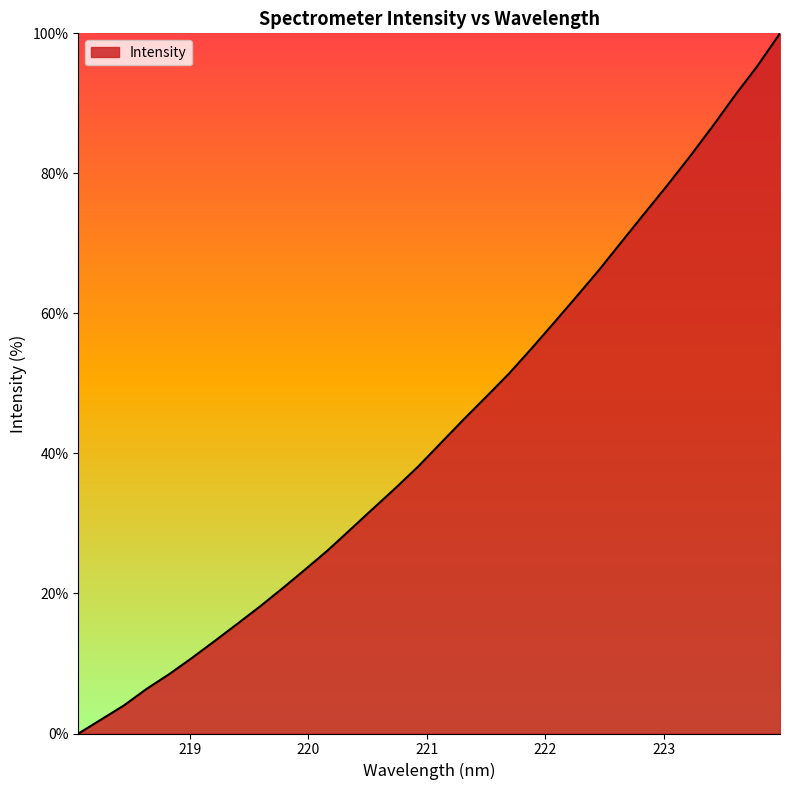

What is the greatest value displayed?

100.0